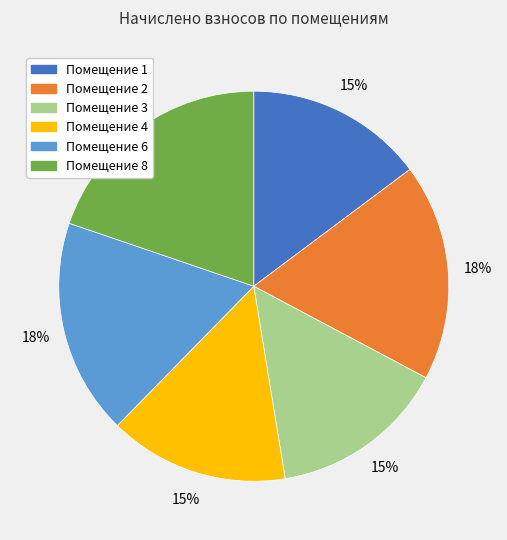

Is the sum of Помещение 1 and Помещение 8 greater than half?

No